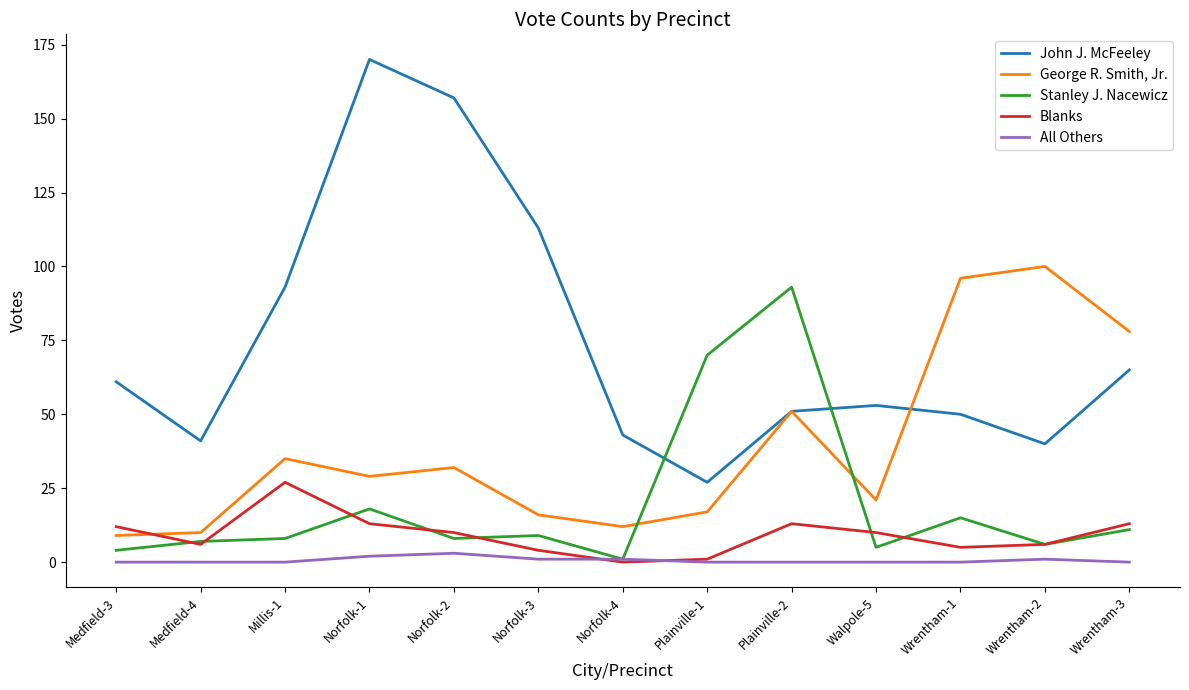

At how many categories does at least one series exceed 160?

1